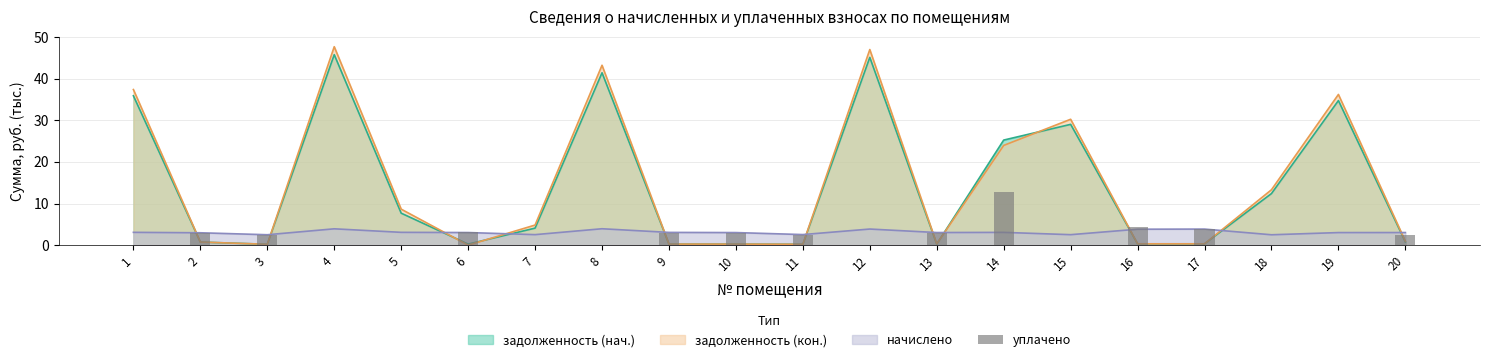

Where is the data nearest to the value 6?

16